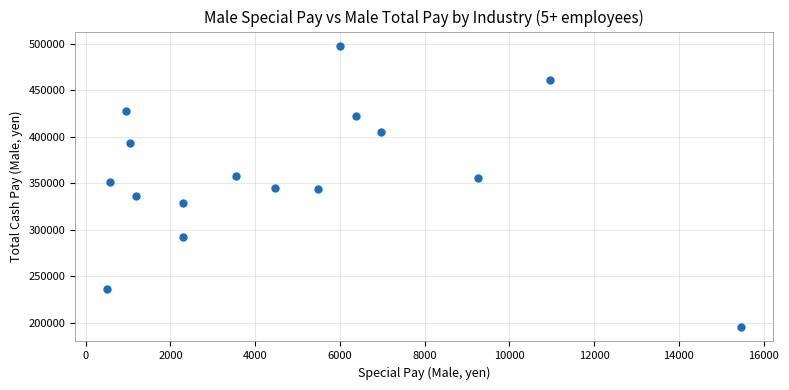

What is the range of Y values (max minus min)?

302765